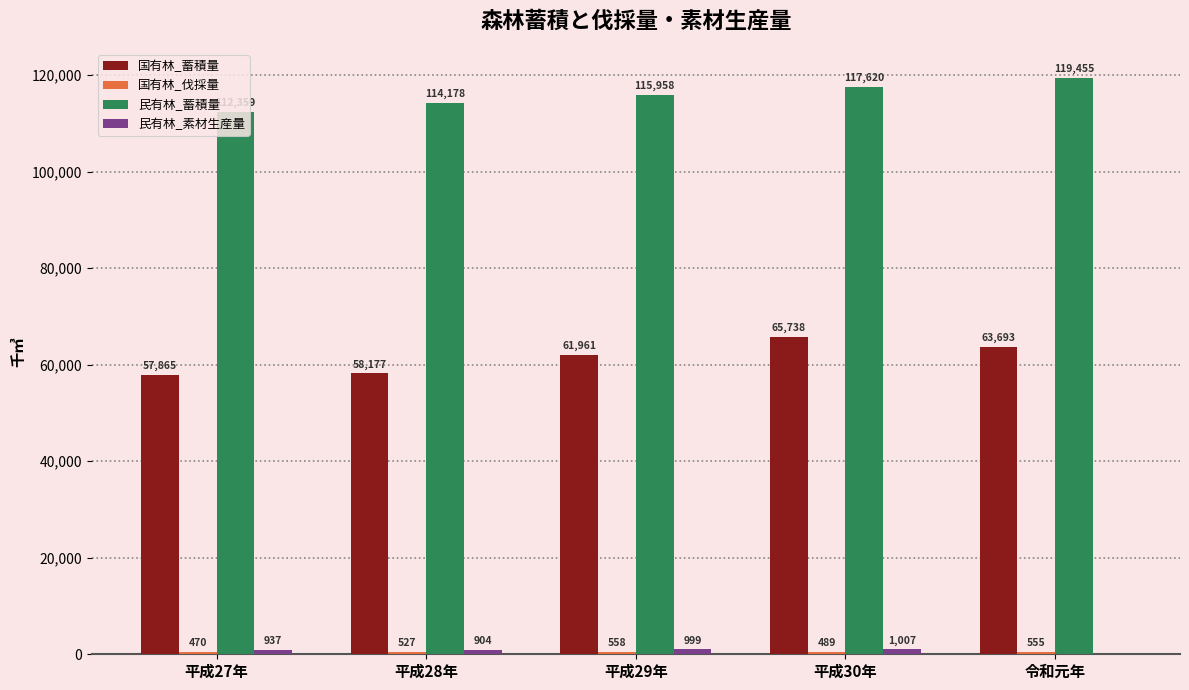

The value of 国有林_蓄積量 at 平成28年 is 104174.1. True or false?

False